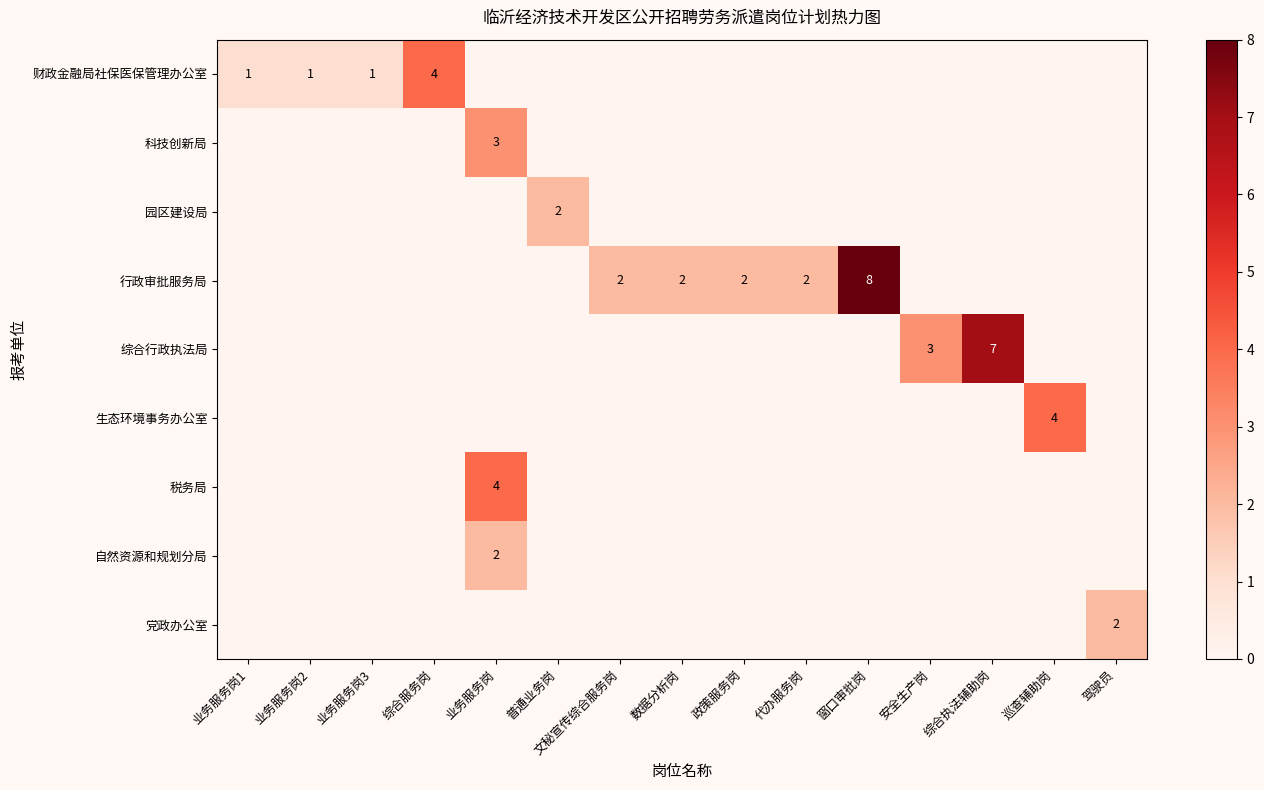

The value of 行政审批服务局 at 代办服务岗 is 3. True or false?

False